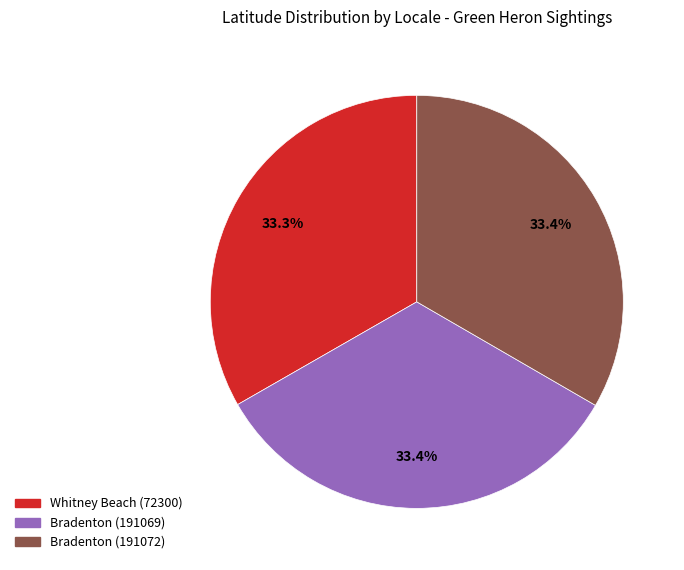

To the nearest percent, what is the combined percentage of Bradenton (191069) and Whitney Beach (72300)?

67%